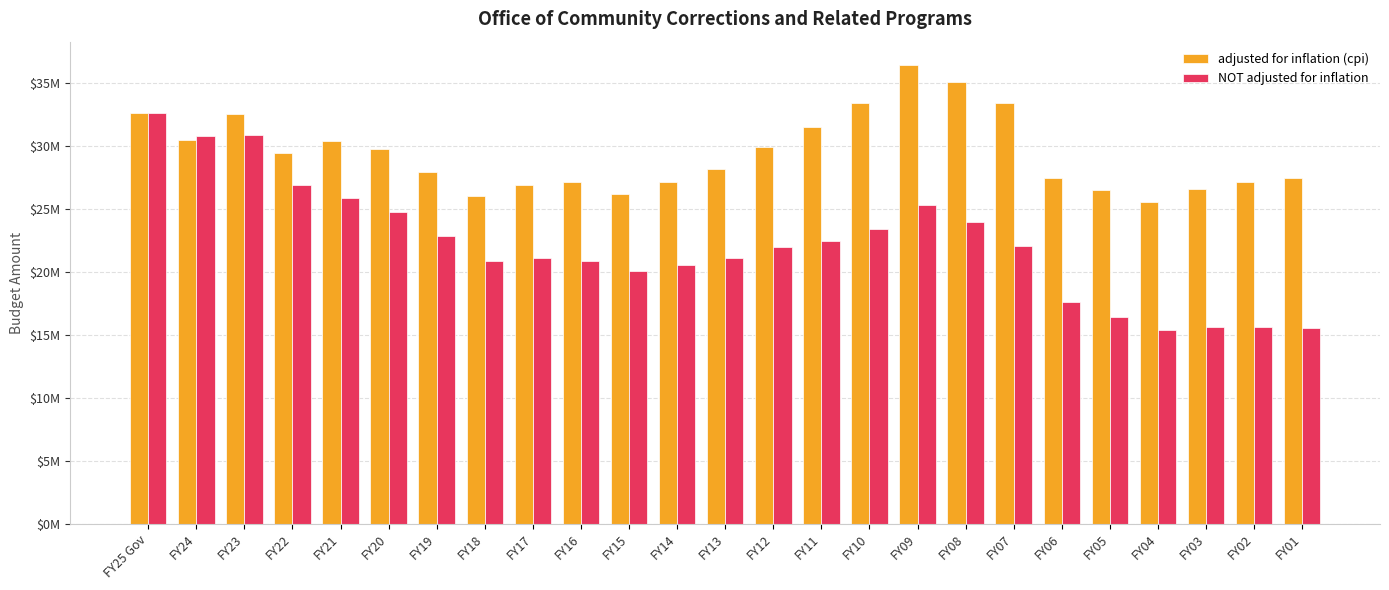

Reading right to left, extract all data points from this chart.

adjusted for inflation (cpi): FY01=27490854	FY02=27199598	FY03=26613309	FY04=25572234	FY05=26563296	FY06=27472908	FY07=33441895	FY08=35085635	FY09=36497603	FY10=33407474	FY11=31505234	FY12=29946077	FY13=28221351	FY14=27128522	FY15=26237538	FY16=27172998	FY17=26943468	FY18=26066743	FY19=27980669	FY20=29774821	FY21=30439745	FY22=29502083	FY23=32532519	FY24=30520055	FY25 Gov=32687672
NOT adjusted for inflation: FY01=15555022	FY02=15662745	FY03=15662745	FY04=15382016	FY05=16458222	FY06=17664824	FY07=22061664	FY08=24004697	FY09=25320440	FY10=23404762	FY11=22509937	FY12=22024310	FY13=21105653	FY14=20604046	FY15=20069931	FY16=20923598	FY17=21132834	FY18=20903499	FY19=22903499	FY20=24757292	FY21=25889514	FY22=26889514	FY23=30889514	FY24=30789862	FY25 Gov=32687672